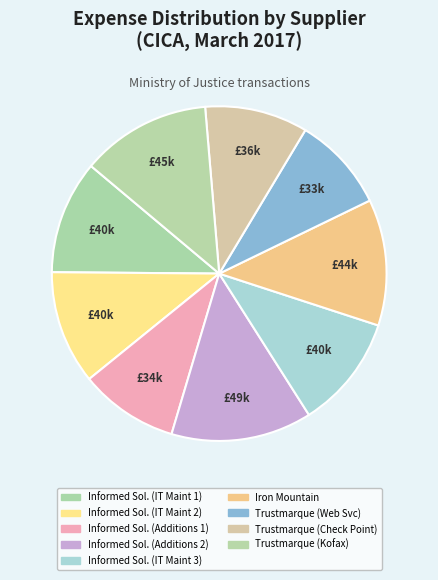

Which category has the biggest portion of the pie?

Informed Sol. (Additions 2)